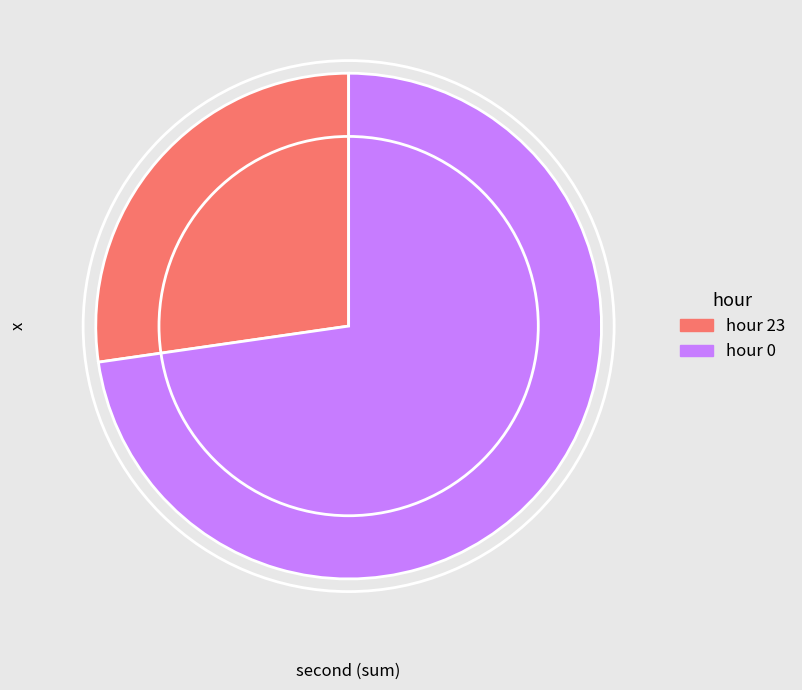

Is it true that hour 23 is 40% of the pie?

False